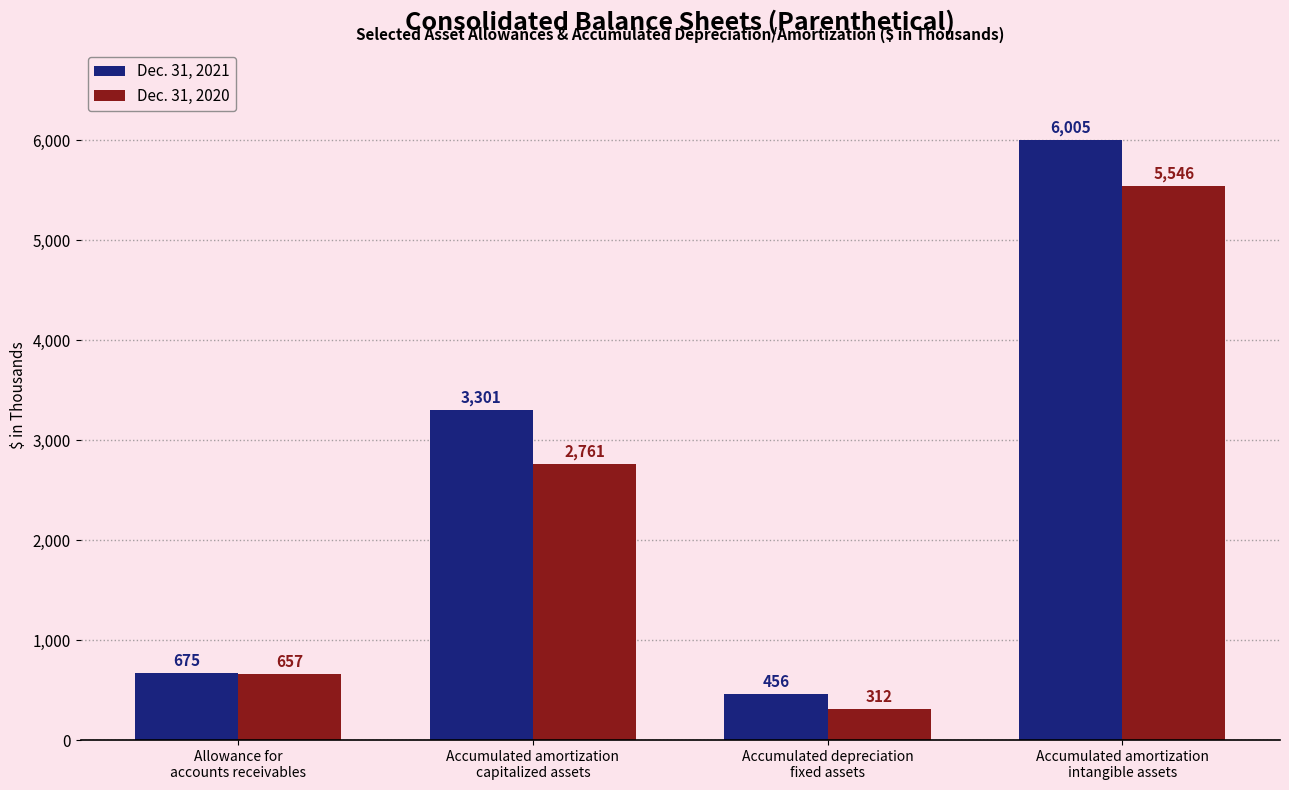

What is the difference between the Dec. 31, 2021 values at Allowance for
accounts receivables and Accumulated amortization
capitalized assets?

2626